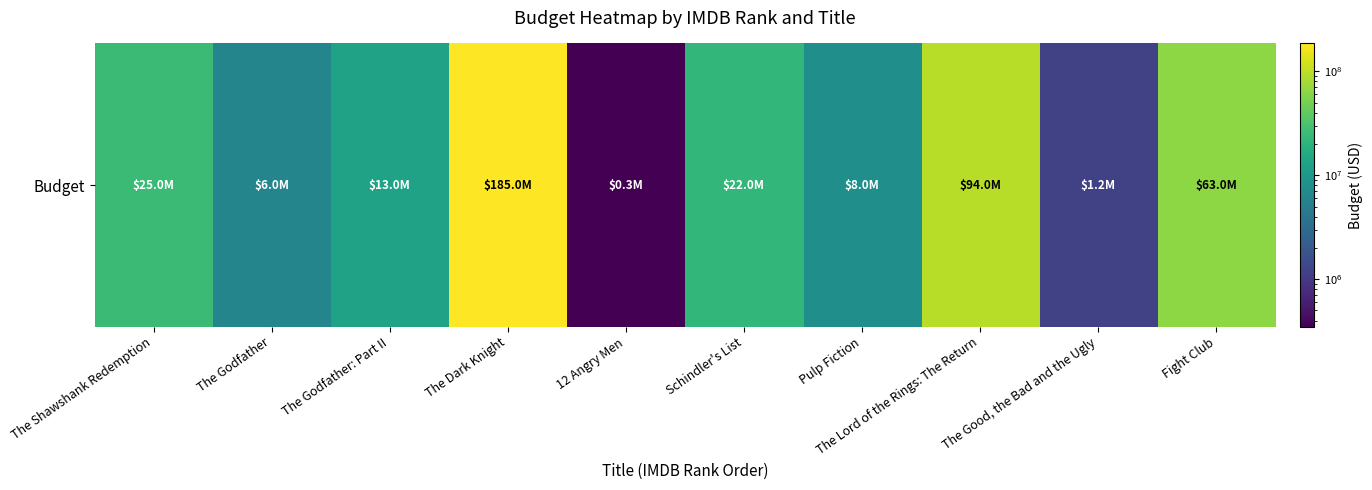

Rank the categories by value from lowest to highest.

12 Angry Men, The Good, the Bad and the Ugly, The Godfather, Pulp Fiction, The Godfather: Part II, Schindler's List, The Shawshank Redemption, Fight Club, The Lord of the Rings: The Return, The Dark Knight